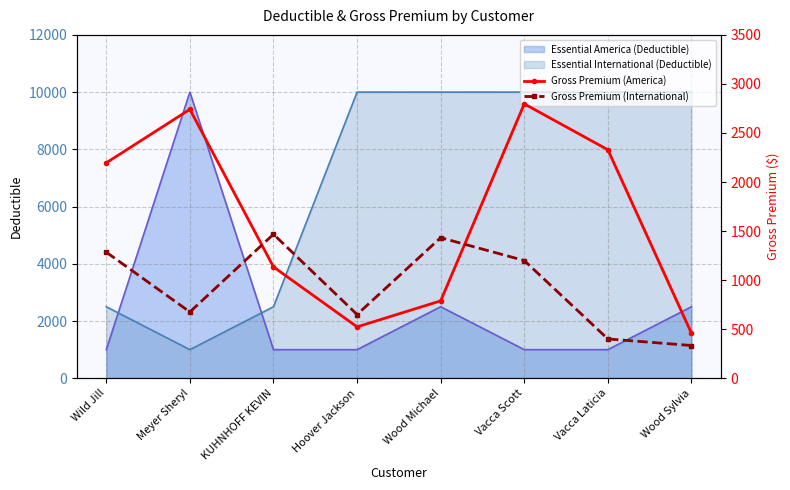

True or false: Gross Premium (America) has more than 0 points higher than both neighbors.

True